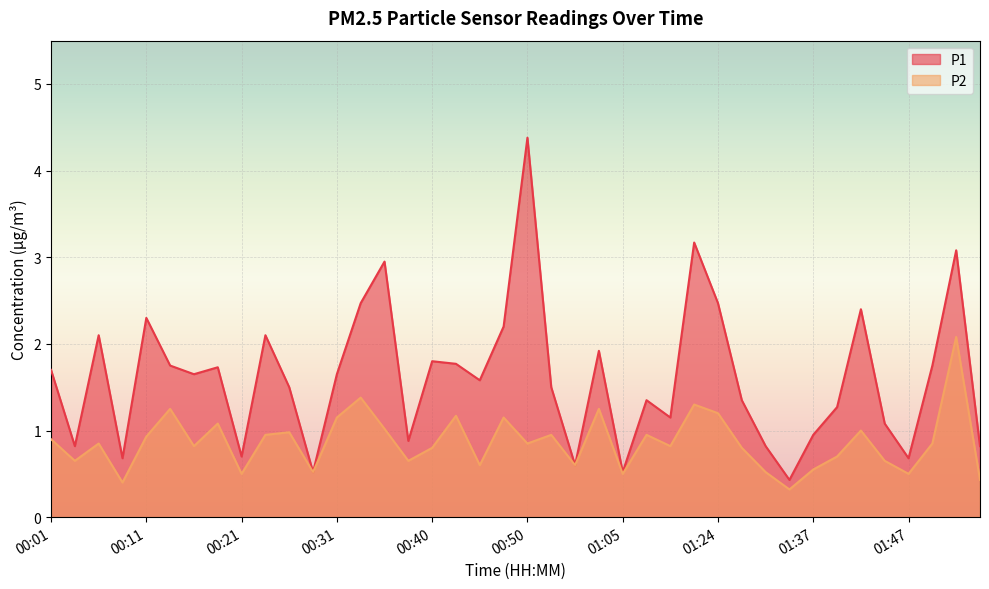

What is the sum of the P1 values at 01:37 and 00:36?

3.9